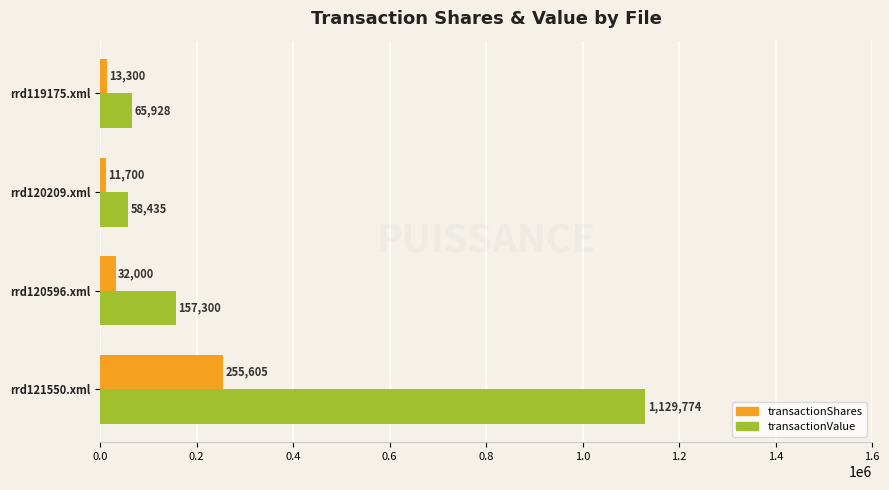

What is the difference between the maximum and second lowest values in the transactionShares series?

242305